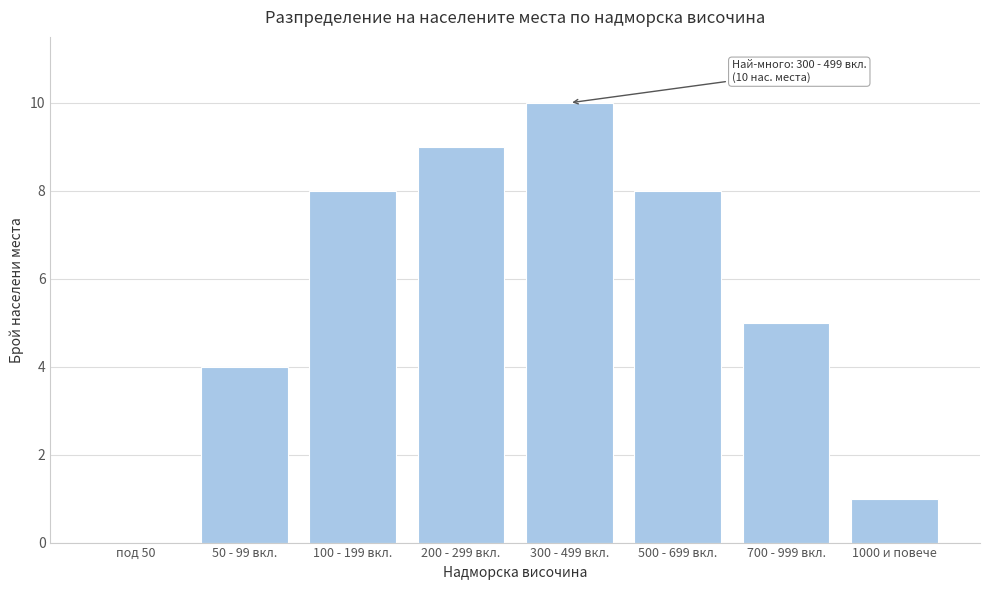

Reading left to right, list all the values displayed in this chart.

под 50=0	50 - 99 вкл.=4	100 - 199 вкл.=8	200 - 299 вкл.=9	300 - 499 вкл.=10	500 - 699 вкл.=8	700 - 999 вкл.=5	1000 и повече=1